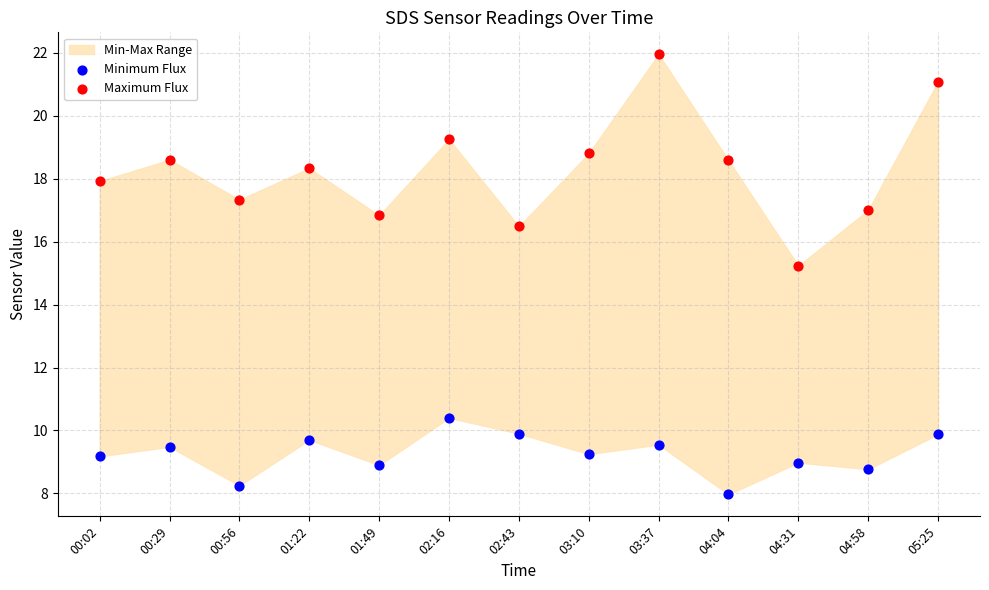

Across all series, what Y value is closest to 14?

15.2